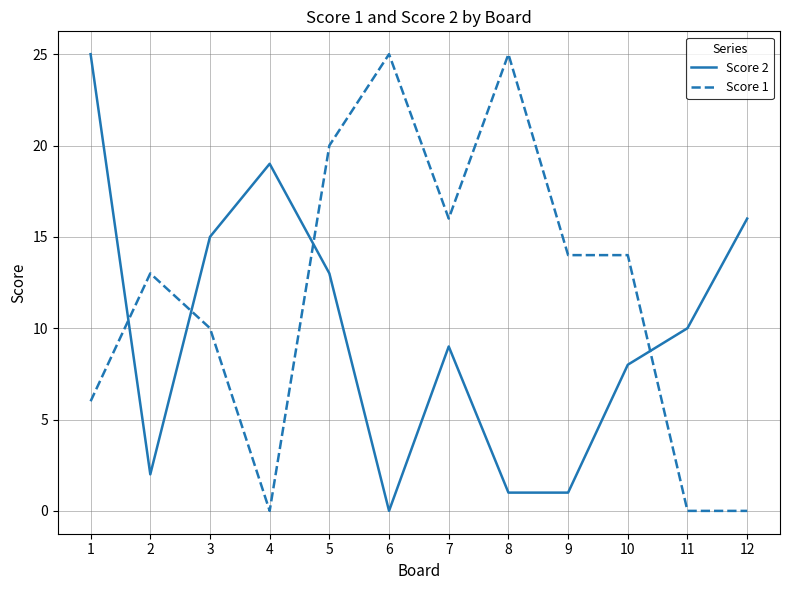

At which label is Score 1 closest to 12?

2